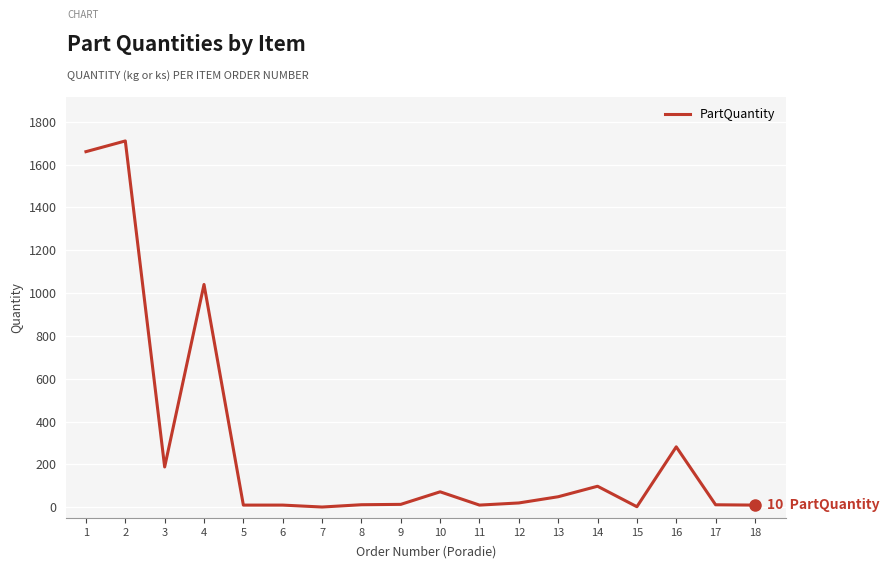

True or false: there are more than 1 points higher than both neighbors.

True